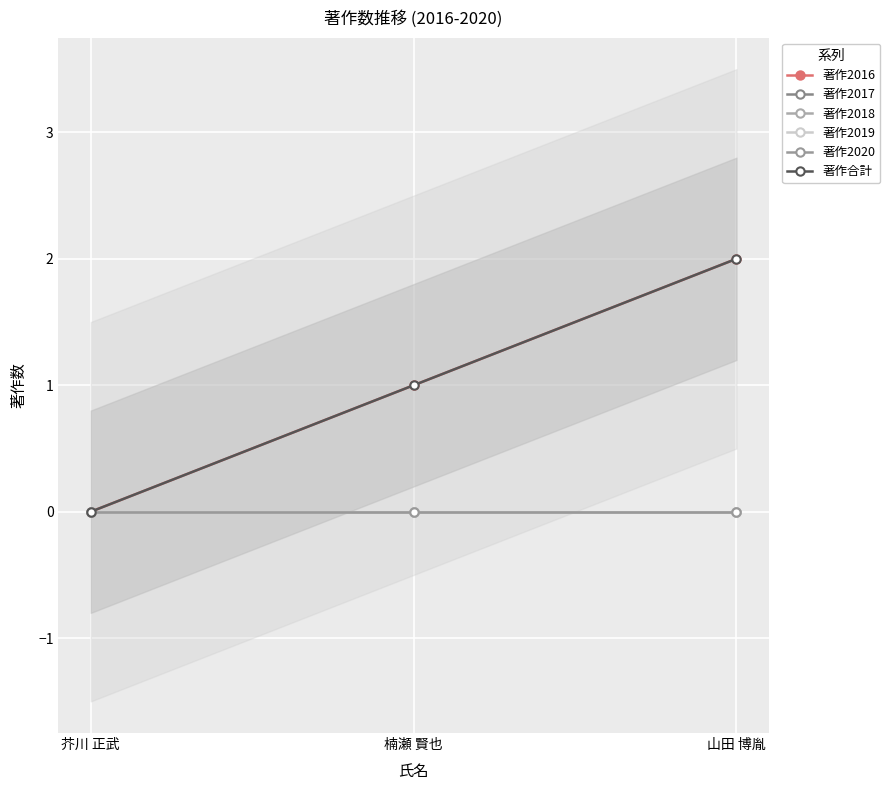

At which category does the chart reach its minimum across all series?

芥川 正武